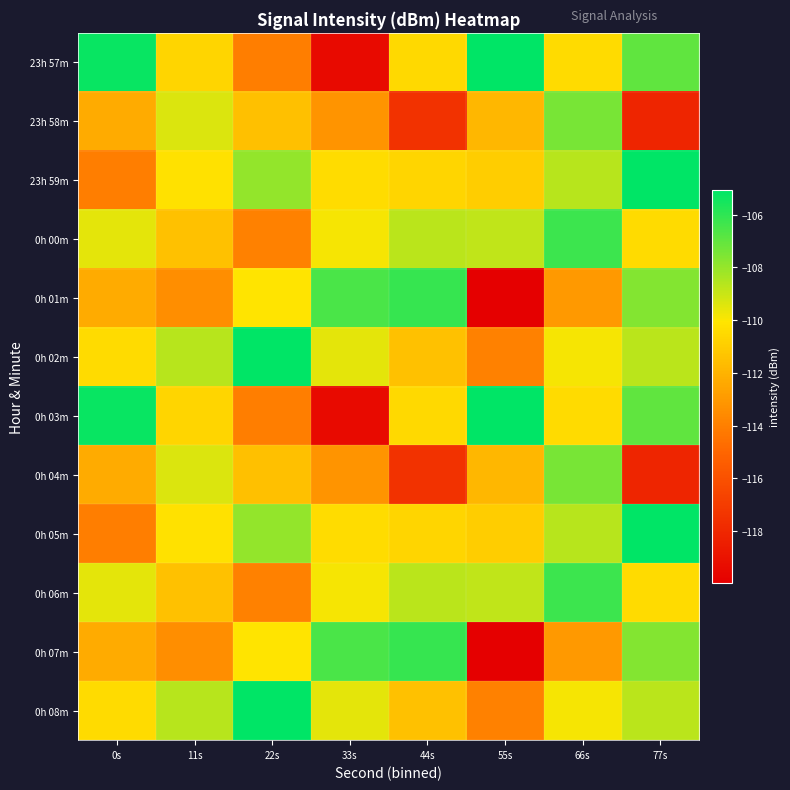

At which category is the sum across all series the highest?

66s